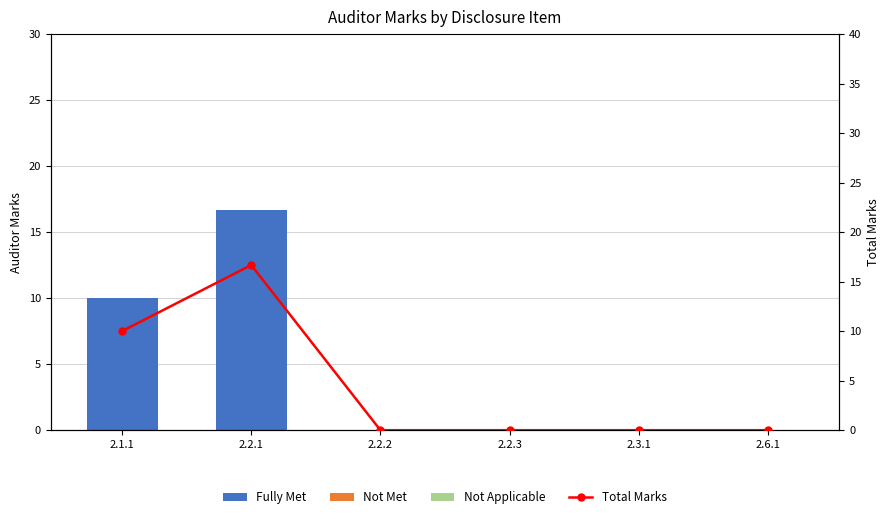

Between 2.1.1 and 2.2.2, which series saw the biggest shift?

Fully Met